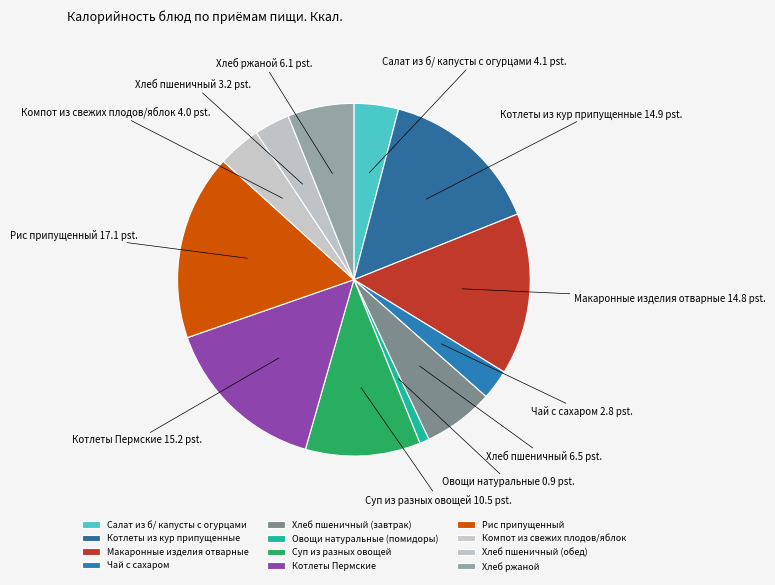

Which has a higher value, Чай с сахаром or Макаронные изделия отварные?

Макаронные изделия отварные